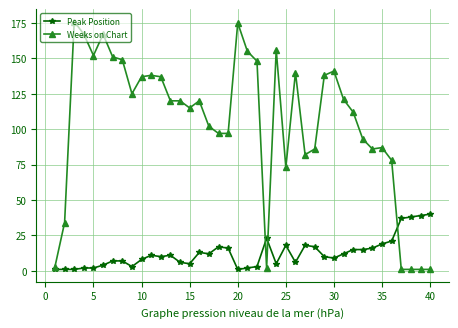

What is the sum of all Weeks on Chart values?

4184